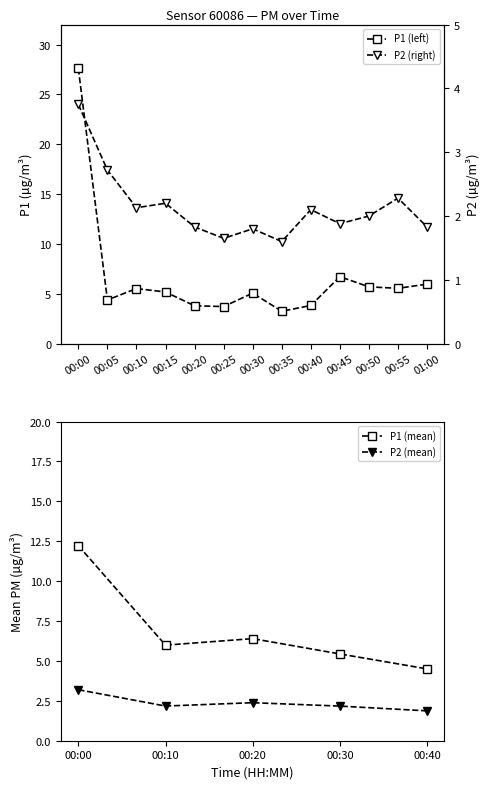

What is the value of the P2 point at the 10th from the left?

1.9